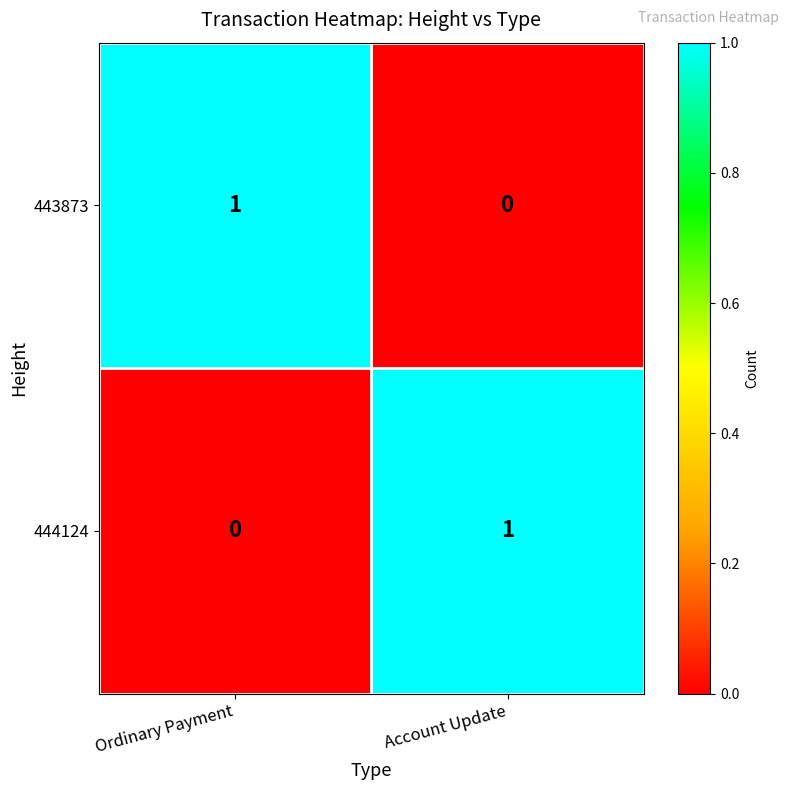

Which category has the lowest value in the 443873 series?

Account Update